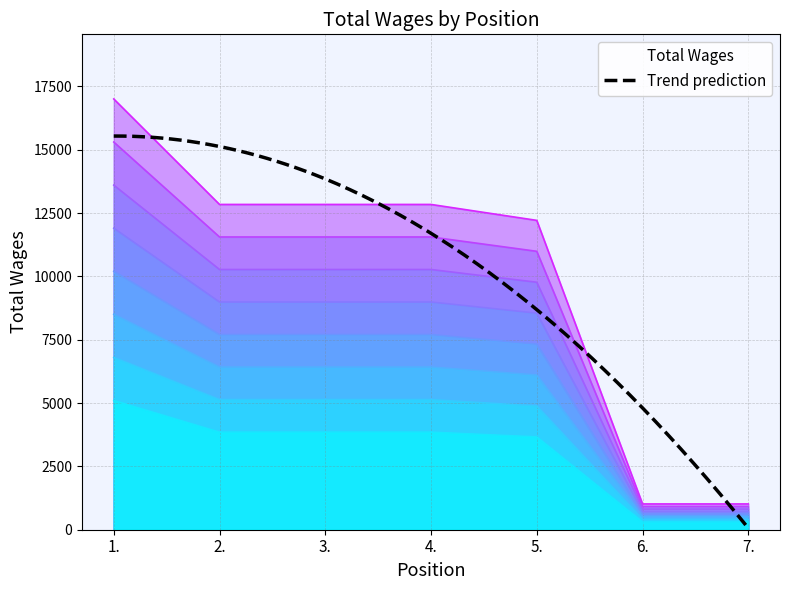

What is the value of the 2nd point from the left?

11556.0